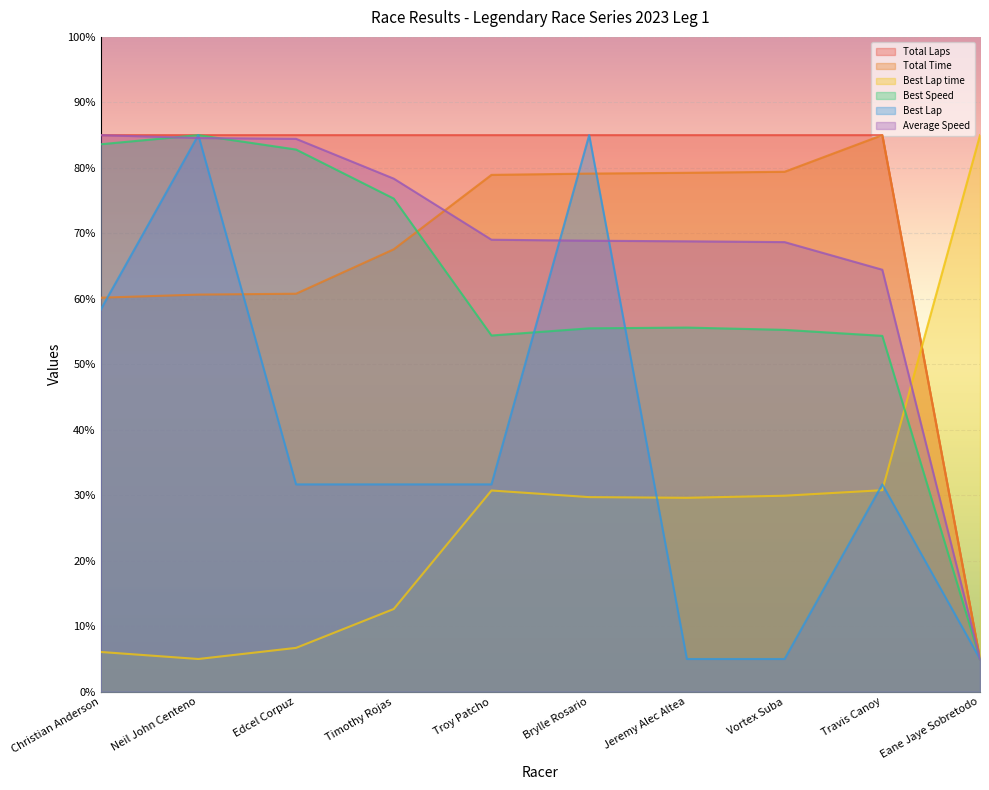

Reading left to right, list all the values displayed in this chart.

Total Laps: Christian Anderson=85.0	Neil John Centeno=85.0	Edcel Corpuz=85.0	Timothy Rojas=85.0	Troy Patcho=85.0	Brylle Rosario=85.0	Jeremy Alec Altea=85.0	Vortex Suba=85.0	Travis Canoy=85.0	Eane Jaye Sobretodo=5.0
Total Time: Christian Anderson=60.2	Neil John Centeno=60.6	Edcel Corpuz=60.8	Timothy Rojas=67.6	Troy Patcho=78.9	Brylle Rosario=79.1	Jeremy Alec Altea=79.2	Vortex Suba=79.4	Travis Canoy=85.0	Eane Jaye Sobretodo=5.0
Best Lap time: Christian Anderson=6.1	Neil John Centeno=5.0	Edcel Corpuz=6.7	Timothy Rojas=12.6	Troy Patcho=30.7	Brylle Rosario=29.7	Jeremy Alec Altea=29.6	Vortex Suba=29.9	Travis Canoy=30.8	Eane Jaye Sobretodo=85.0
Best Speed: Christian Anderson=83.6	Neil John Centeno=85.0	Edcel Corpuz=82.8	Timothy Rojas=75.3	Troy Patcho=54.4	Brylle Rosario=55.5	Jeremy Alec Altea=55.6	Vortex Suba=55.3	Travis Canoy=54.3	Eane Jaye Sobretodo=5.0
Best Lap: Christian Anderson=58.3	Neil John Centeno=85.0	Edcel Corpuz=31.7	Timothy Rojas=31.7	Troy Patcho=31.7	Brylle Rosario=85.0	Jeremy Alec Altea=5.0	Vortex Suba=5.0	Travis Canoy=31.7	Eane Jaye Sobretodo=5.0
Average Speed: Christian Anderson=85.0	Neil John Centeno=84.6	Edcel Corpuz=84.4	Timothy Rojas=78.4	Troy Patcho=69.0	Brylle Rosario=68.9	Jeremy Alec Altea=68.8	Vortex Suba=68.7	Travis Canoy=64.4	Eane Jaye Sobretodo=5.0